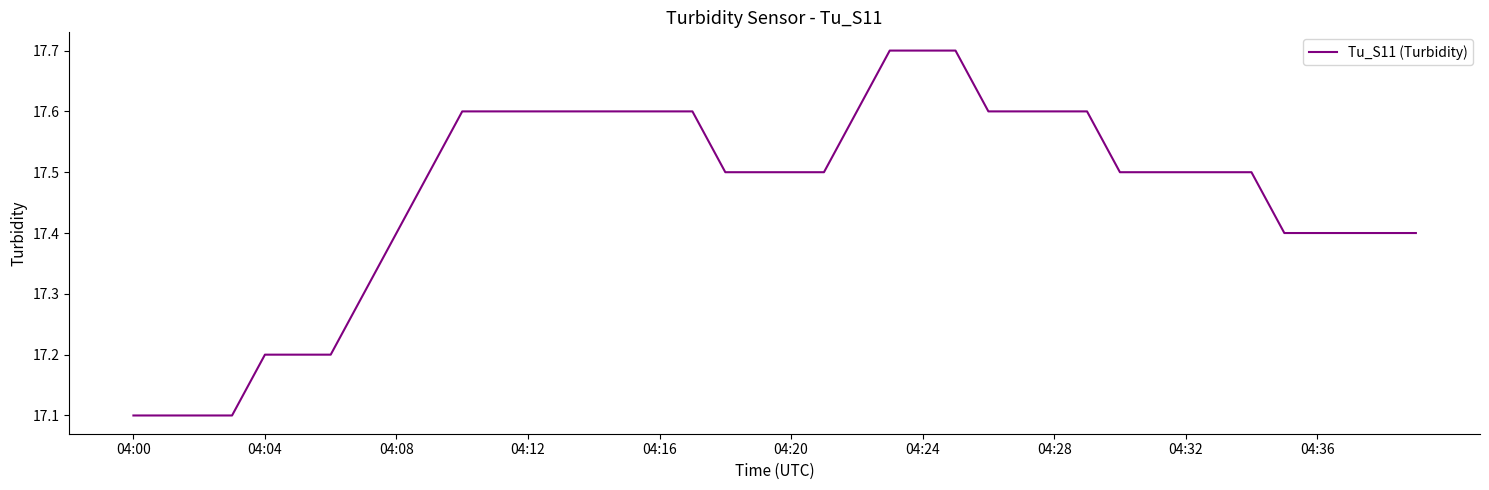

What is the difference between the maximum and minimum values?

0.6